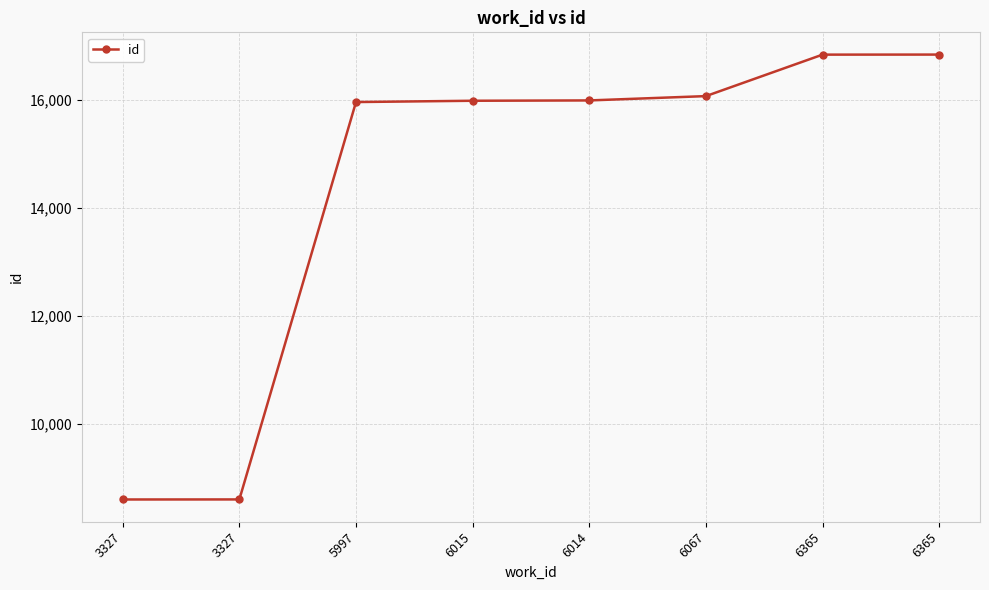

Does the chart display data point markers on the line(s)?

Yes